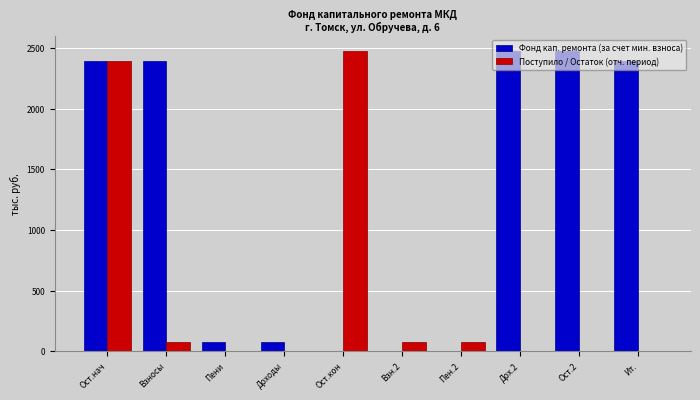

What is the sum of the Поступило / Остаток (отч. период) values at Ост.нач and Доходы?

2394.6